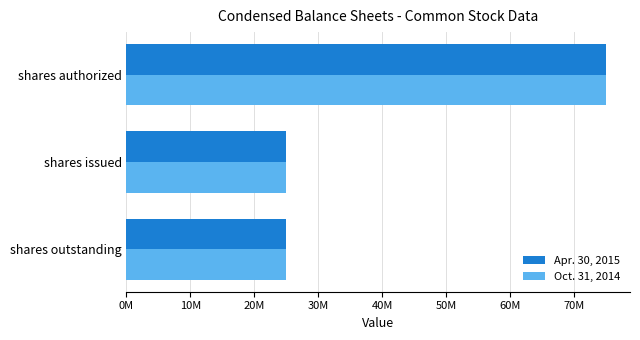

At how many categories does at least one series exceed 56186268?

1